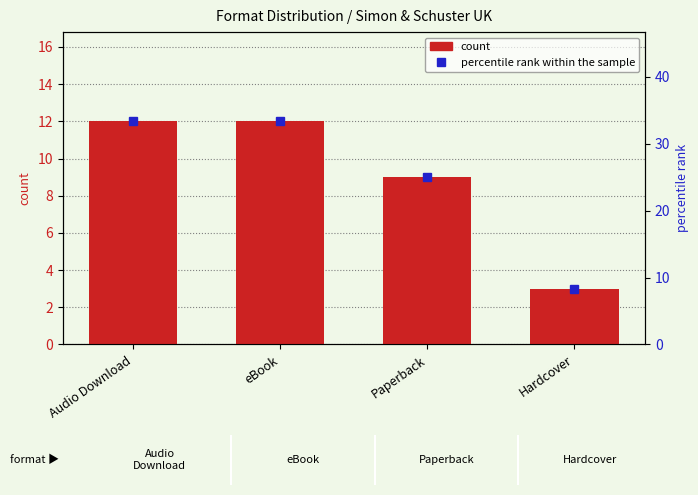

What is the total value across all series at Audio Download?

45.3